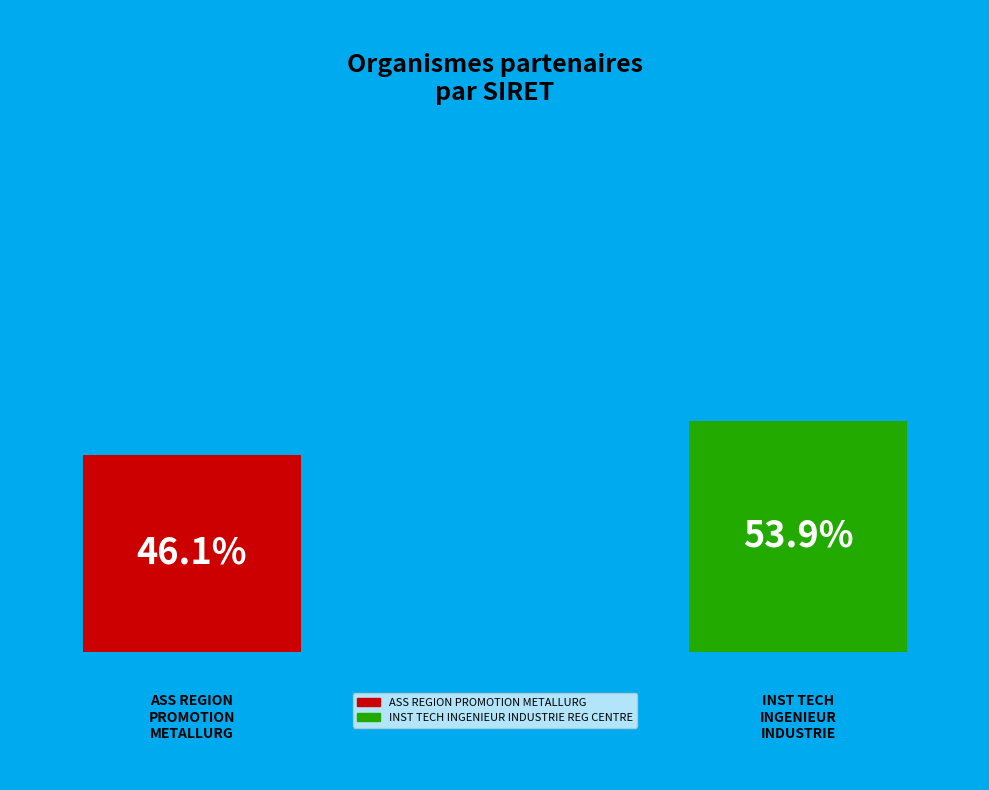

To the nearest percent, what portion does ASS REGION PROMOTION METALLURG represent?

46%